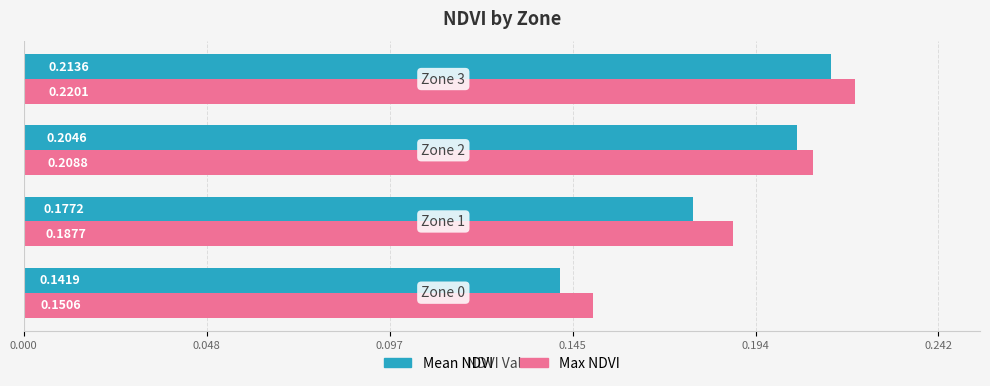

Rank the series by their average value, from highest to lowest.

Max NDVI, Mean NDVI